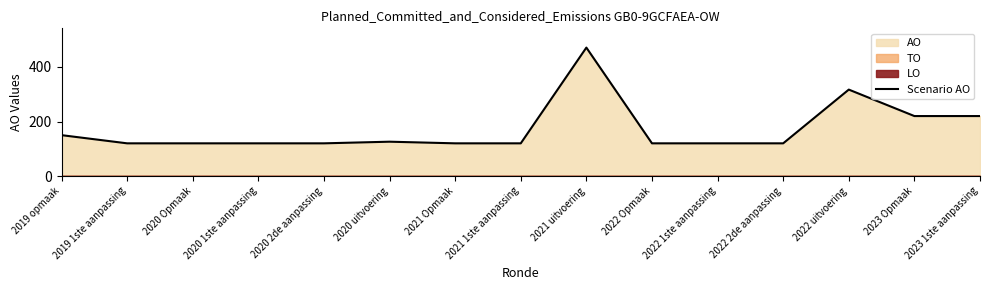

Reading right to left, transcribe all the data shown in this chart.

2023 1ste aanpassing=220	2023 Opmaak=220	2022 uitvoering=317	2022 2de aanpassing=120	2022 1ste aanpassing=120	2022 Opmaak=120	2021 uitvoering=471	2021 1ste aanpassing=120	2021 Opmaak=120	2020 uitvoering=126	2020 2de aanpassing=120	2020 1ste aanpassing=120	2020 Opmaak=120	2019 1ste aanpassing=120	2019 opmaak=150